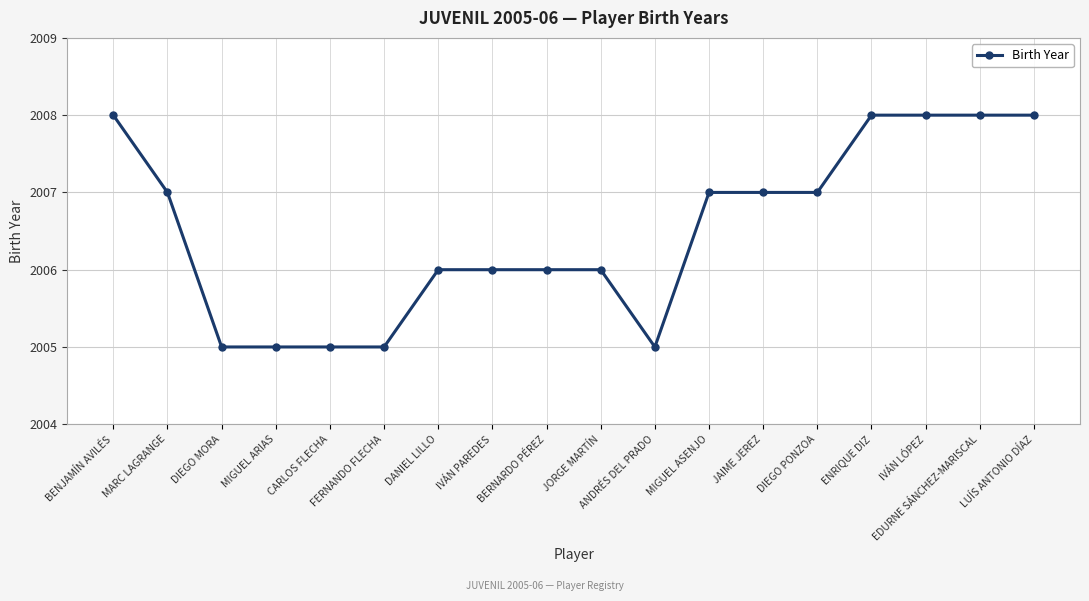

What is the sum of all values?

36117